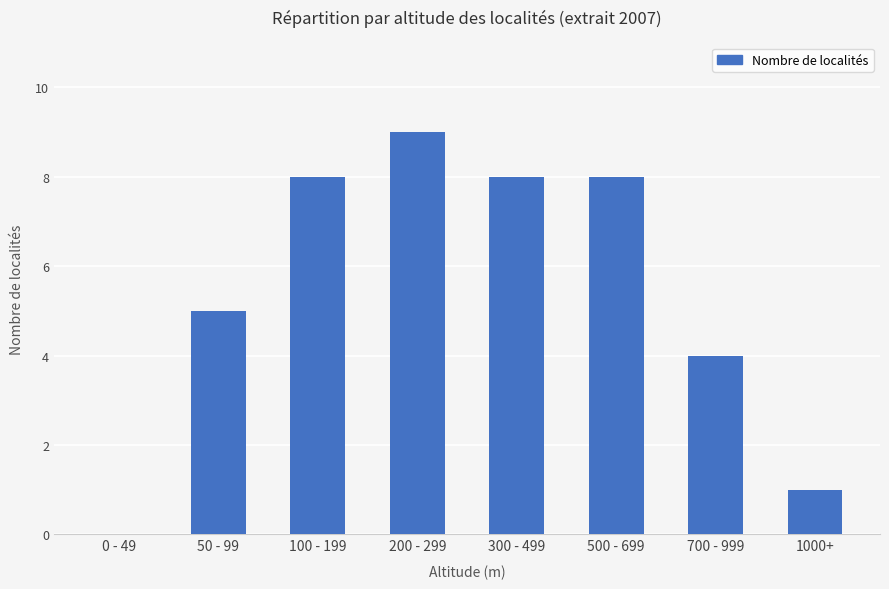

Which has a higher value, 1000+ or 500 - 699?

500 - 699